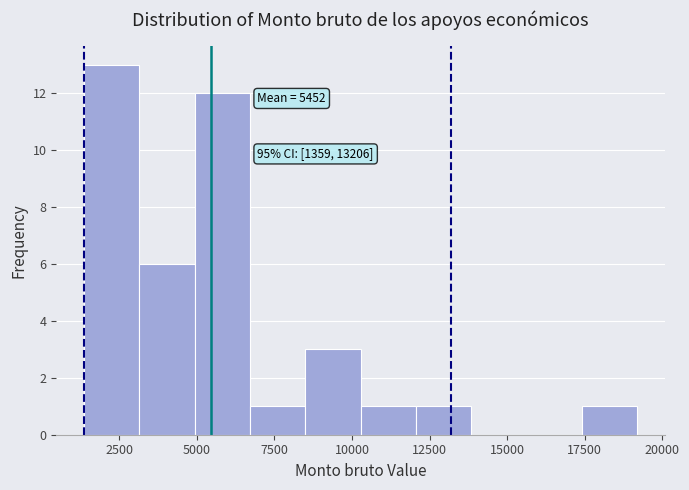

Around what value on the x-axis is the tallest bar? Give the approximate position of its centre, as read against the axis.

2500